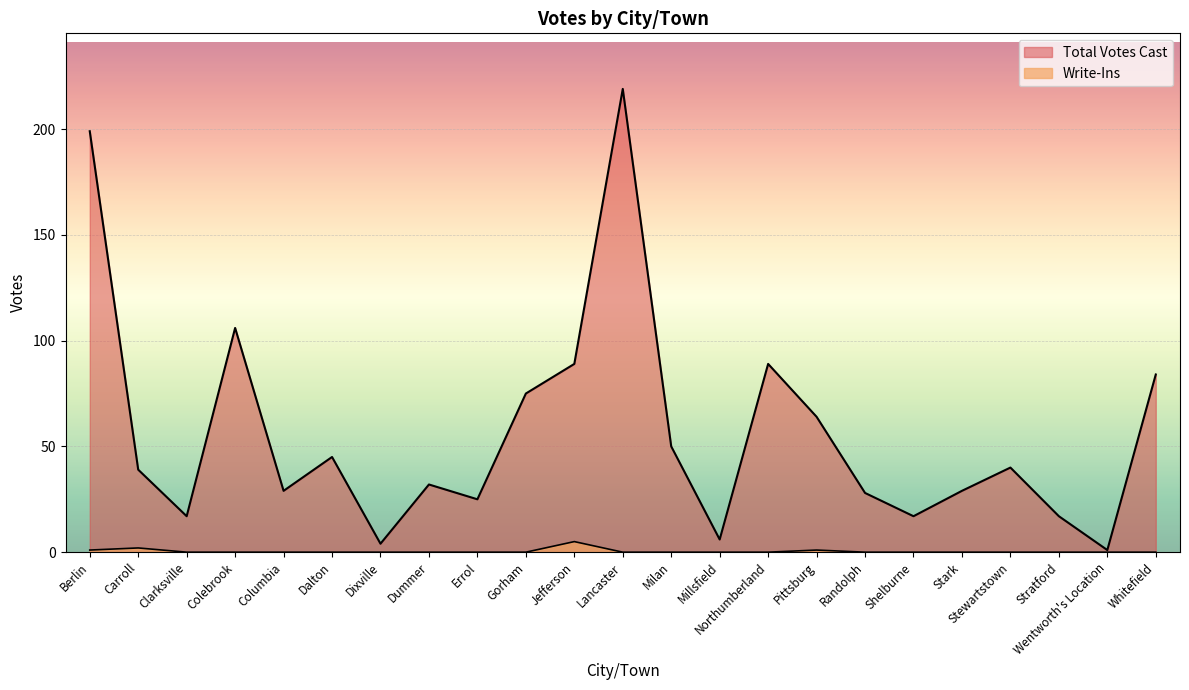

What is the difference between the highest and lowest values at Stark?

29